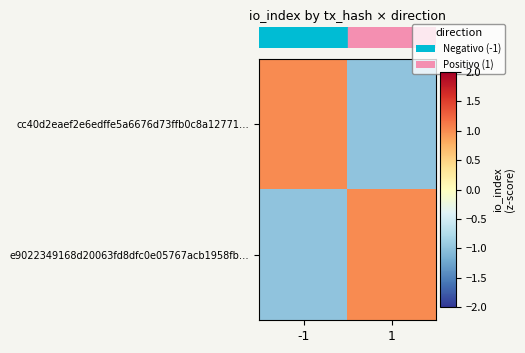

How many series are shown in this chart?

2